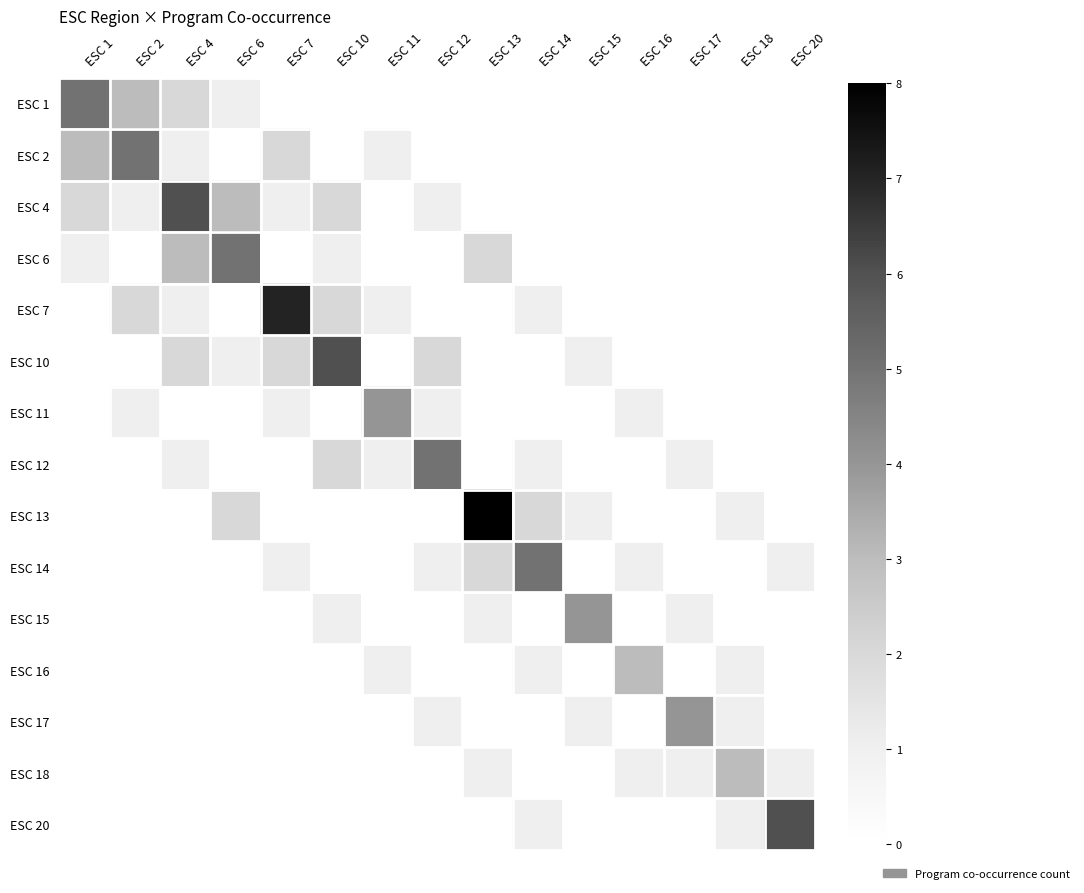

At how many categories does at least one series exceed 6?

2